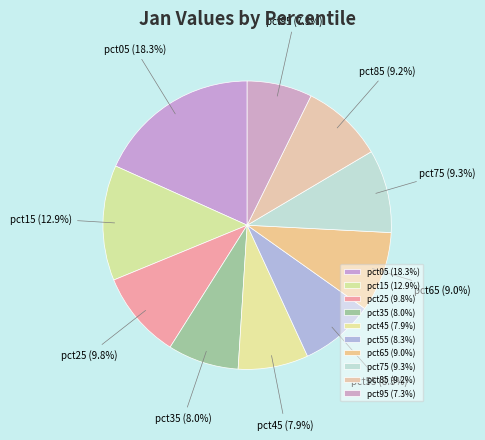

Count the number of slices in the pie.

10